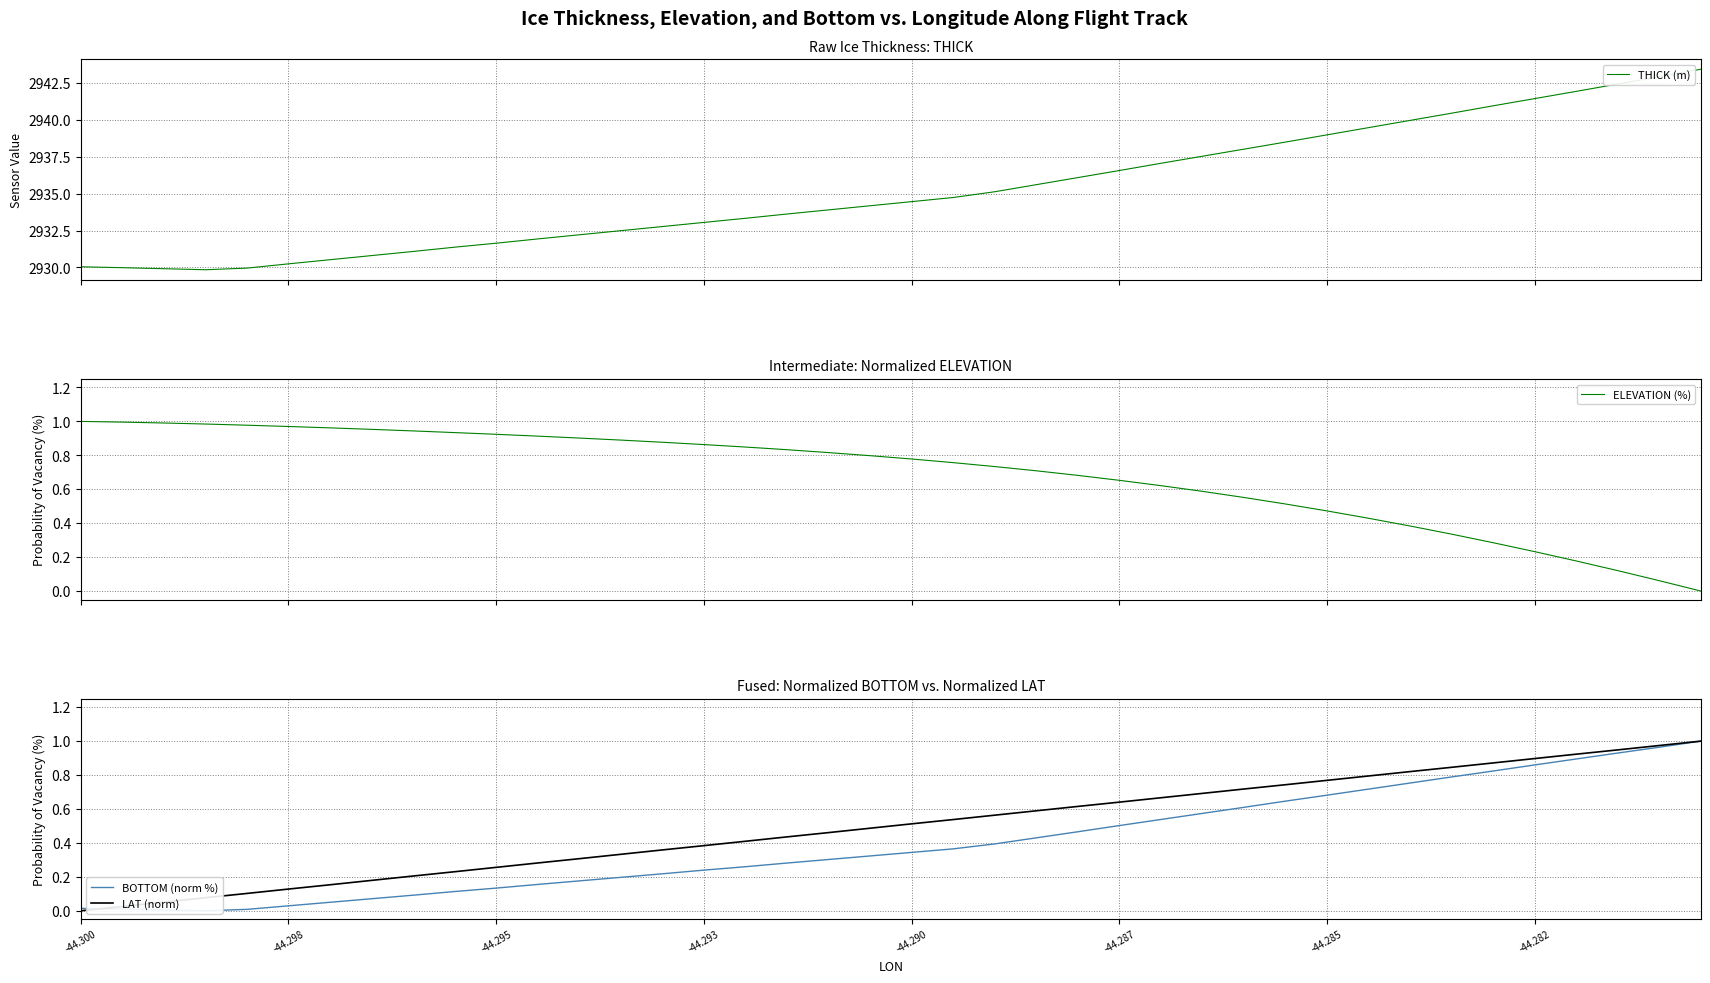

Which series has the largest total across all categories?

THICK (m)